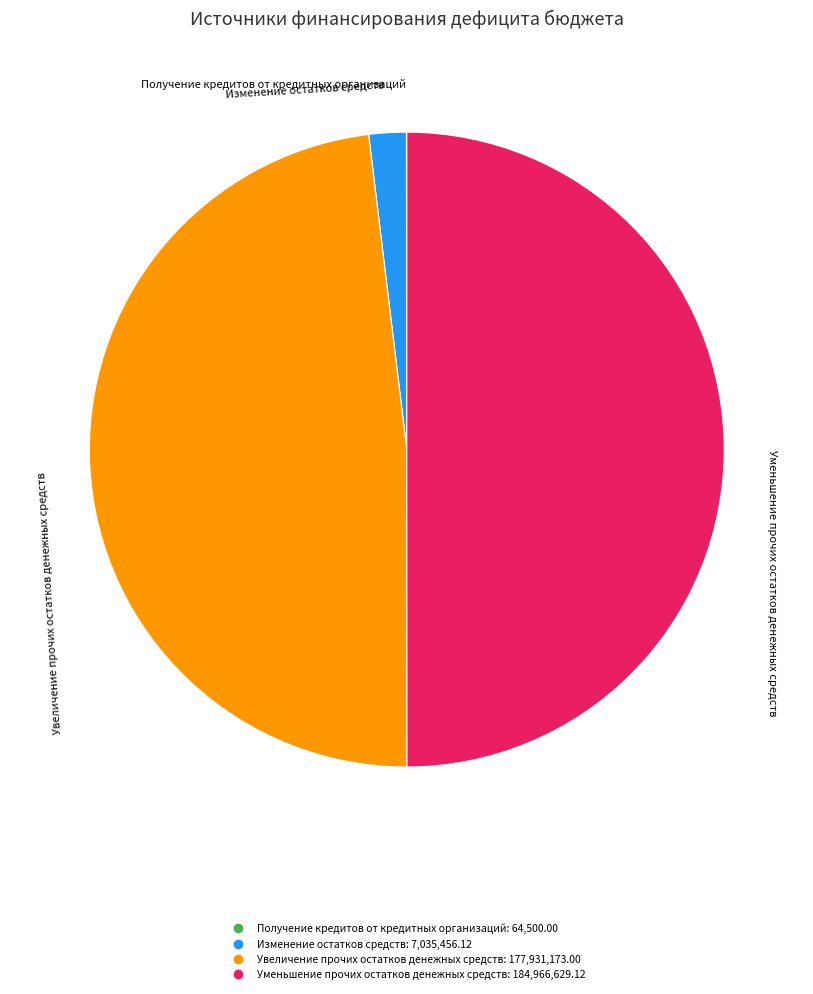

Does Изменение остатков средств account for over 50% of the chart?

No